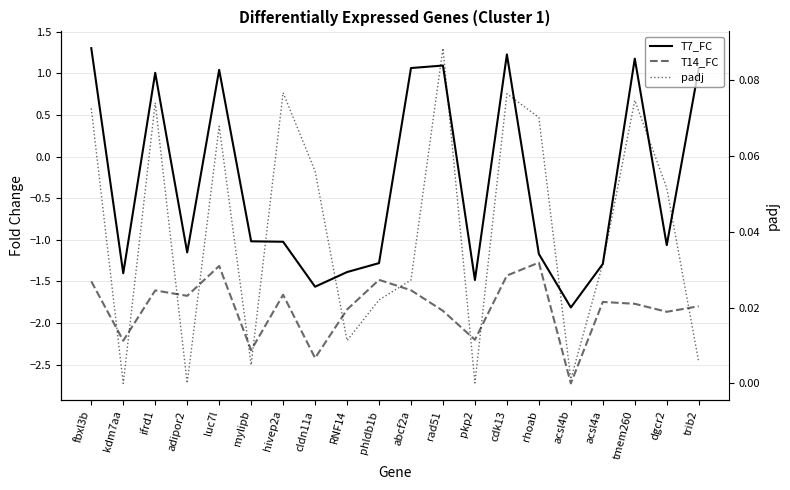

Between which two adjacent categories do T7_FC and padj first intersect?

fbxl3b and kdm7aa